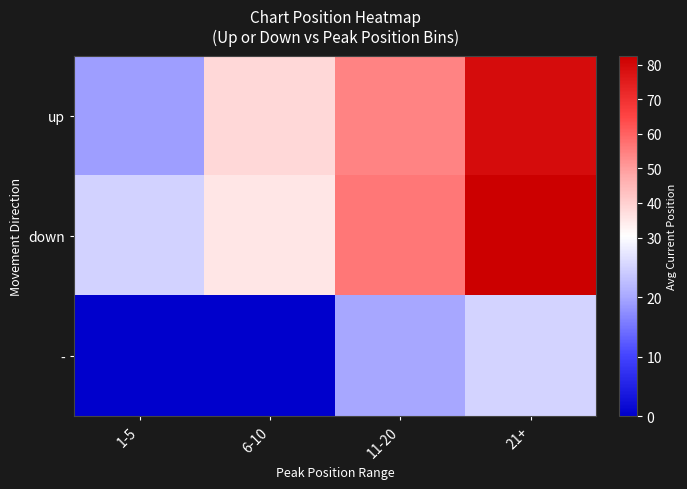

At 1-5, list the series in order from largest to smallest.

down, up, -